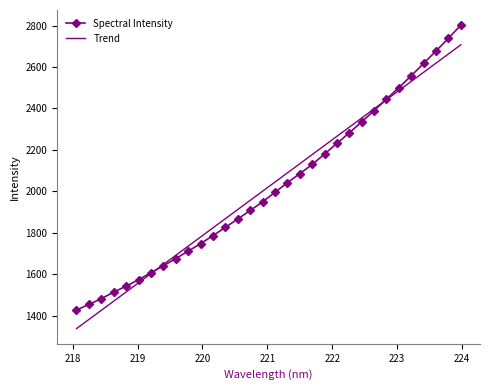

Rank the series by their maximum value, from lowest to highest.

Trend, Spectral Intensity